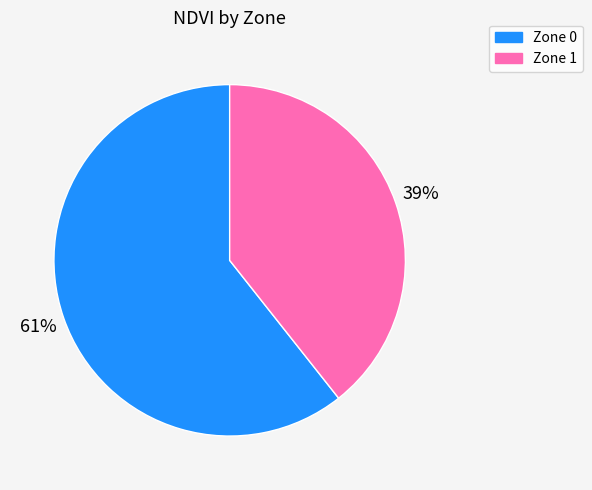

Rank the categories by value from lowest to highest.

Zone 1, Zone 0